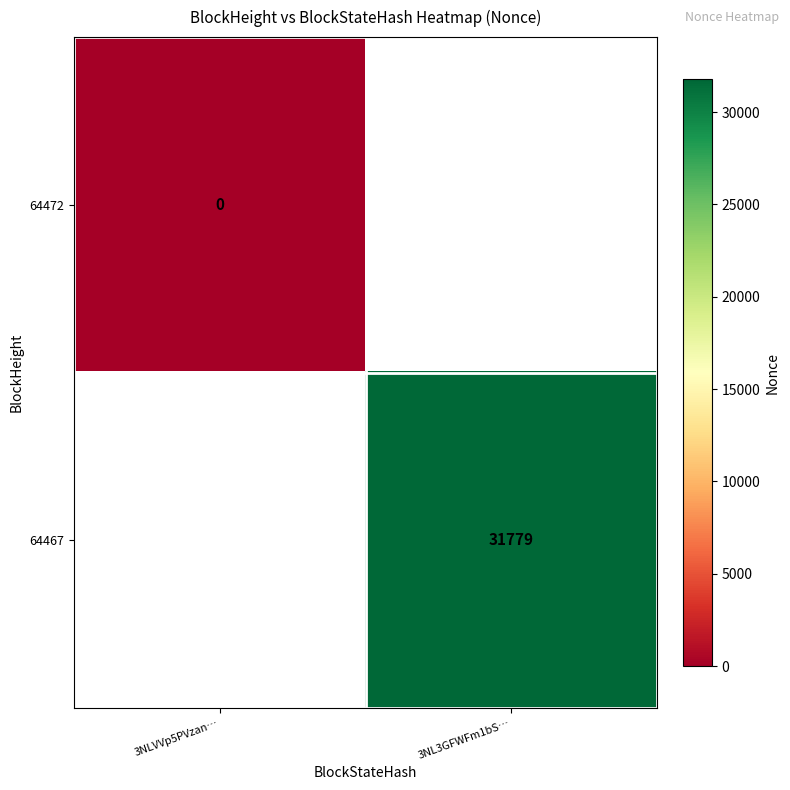

True or false: 64467 has a value of 20718 at 3NL3GFWFm1bS….

False